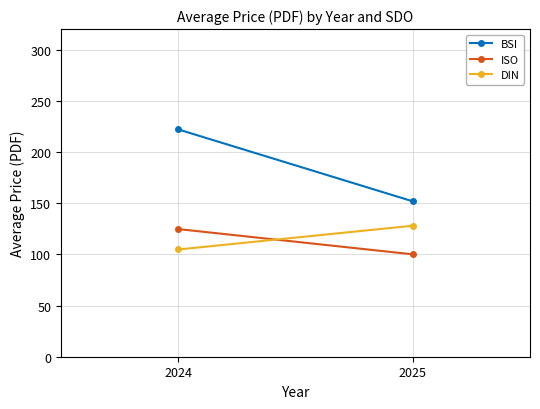

What is the difference between the ISO values at 2025 and 2024?

24.7